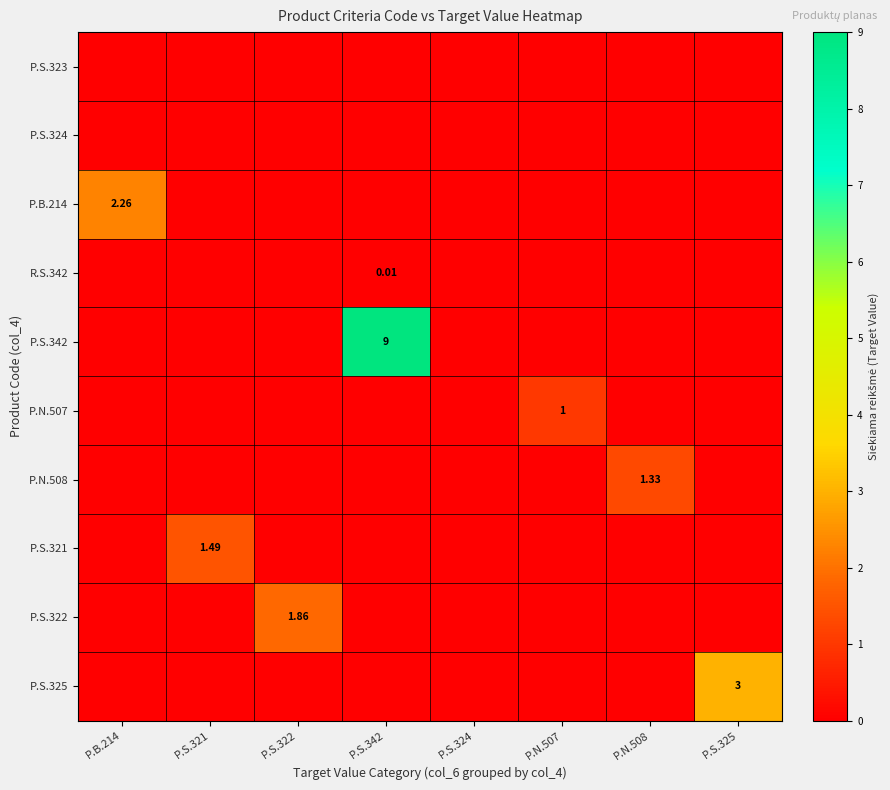

Which series changed the most between P.S.321 and P.N.507?

P.S.321